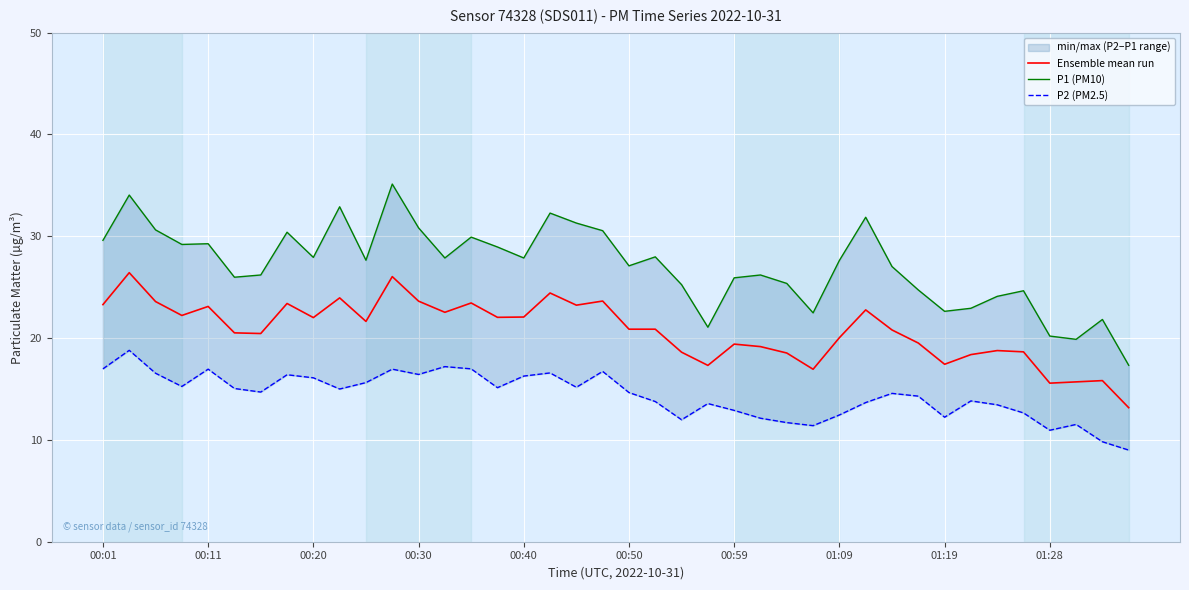

How many interior local valleys does the Ensemble mean run series have?

11